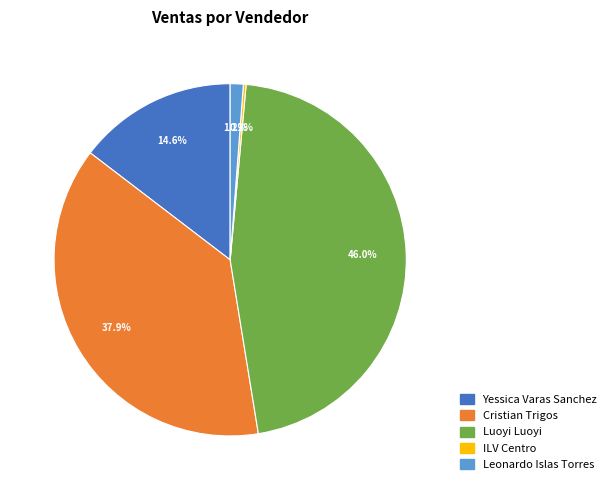

Which category has the biggest portion of the pie?

Luoyi Luoyi